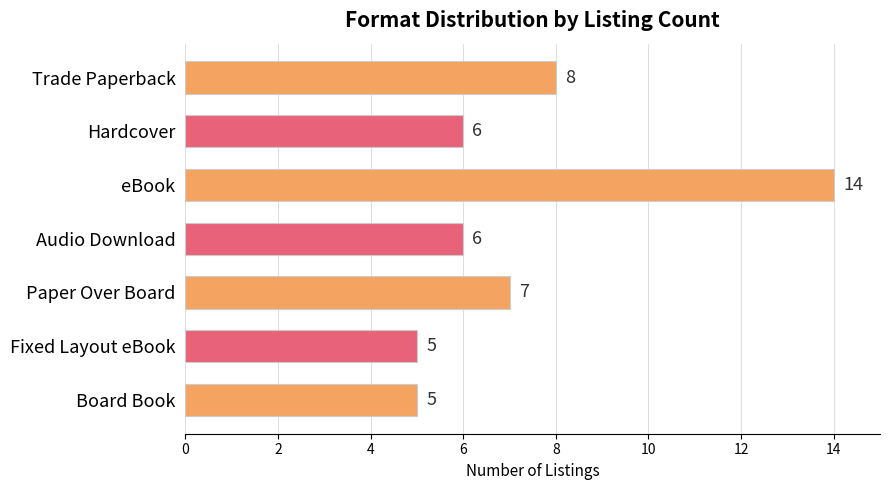

Reading top to bottom, transcribe all the data shown in this chart.

Trade Paperback=8	Hardcover=6	eBook=14	Audio Download=6	Paper Over Board=7	Fixed Layout eBook=5	Board Book=5